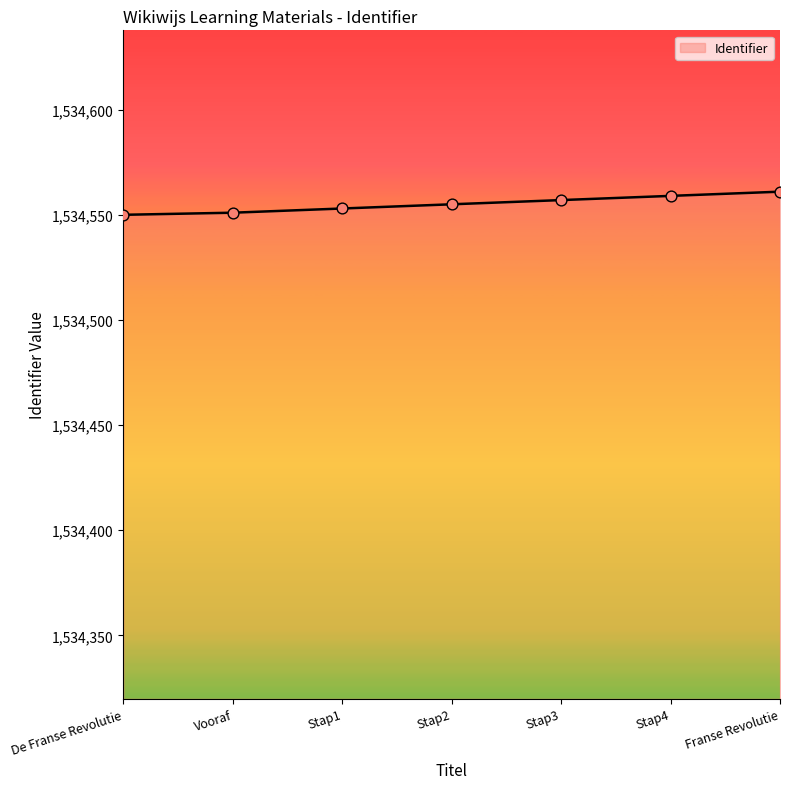

What is the change in value from Vooraf to Stap4?

+8